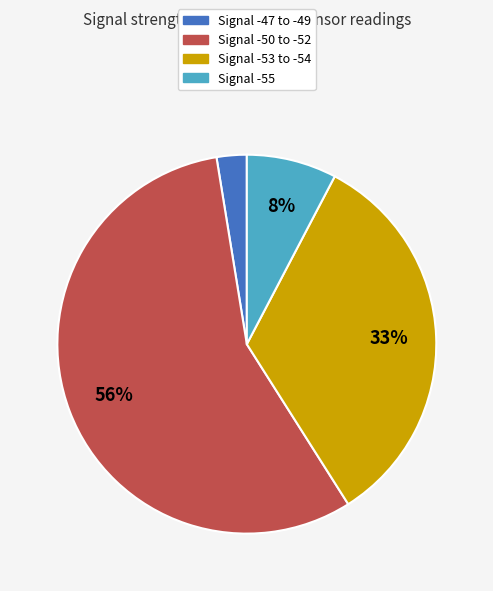

To the nearest percent, what is the average slice percentage?

25%